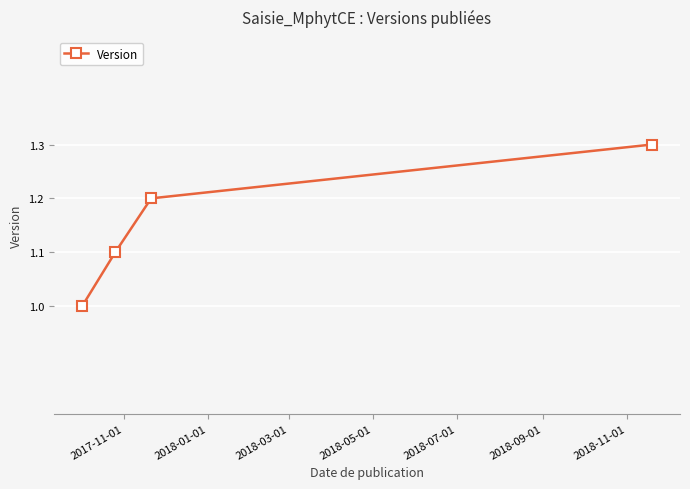

What is the value of the 1st point from the left?

1.0